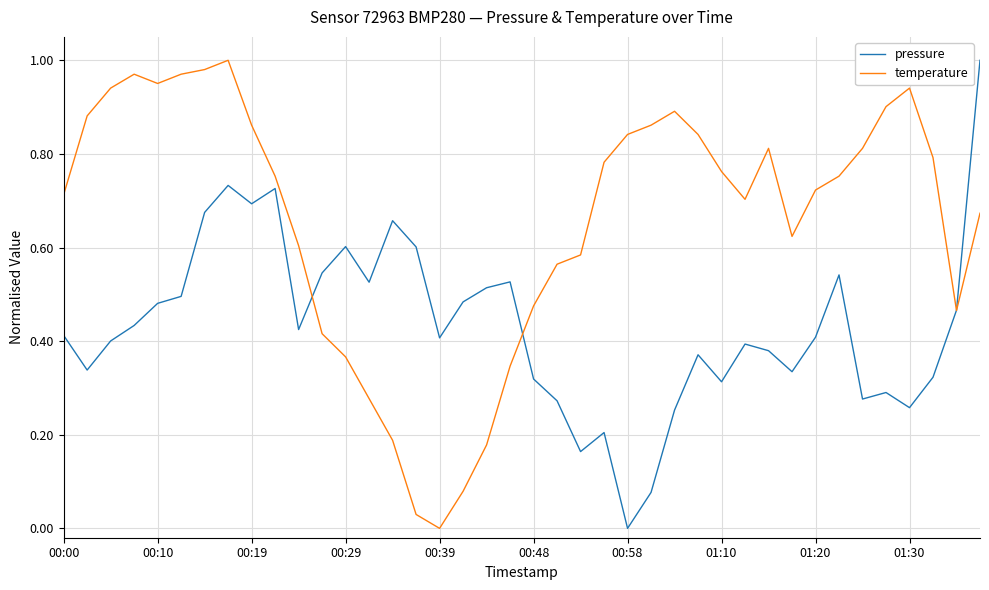

Rank the series by their average value, from lowest to highest.

pressure, temperature